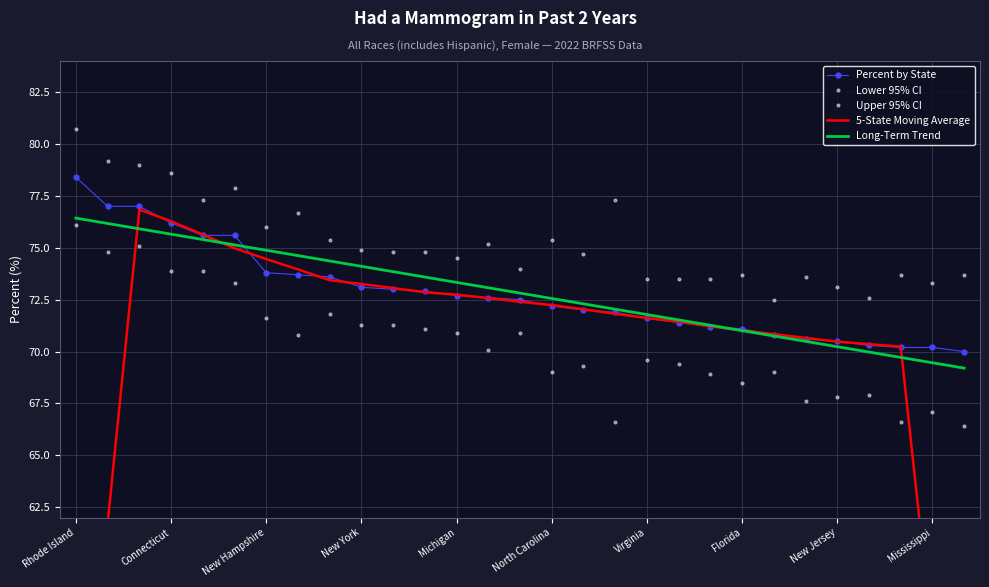

What is the approximate value of Long-Term Trend at Michigan?

73.3